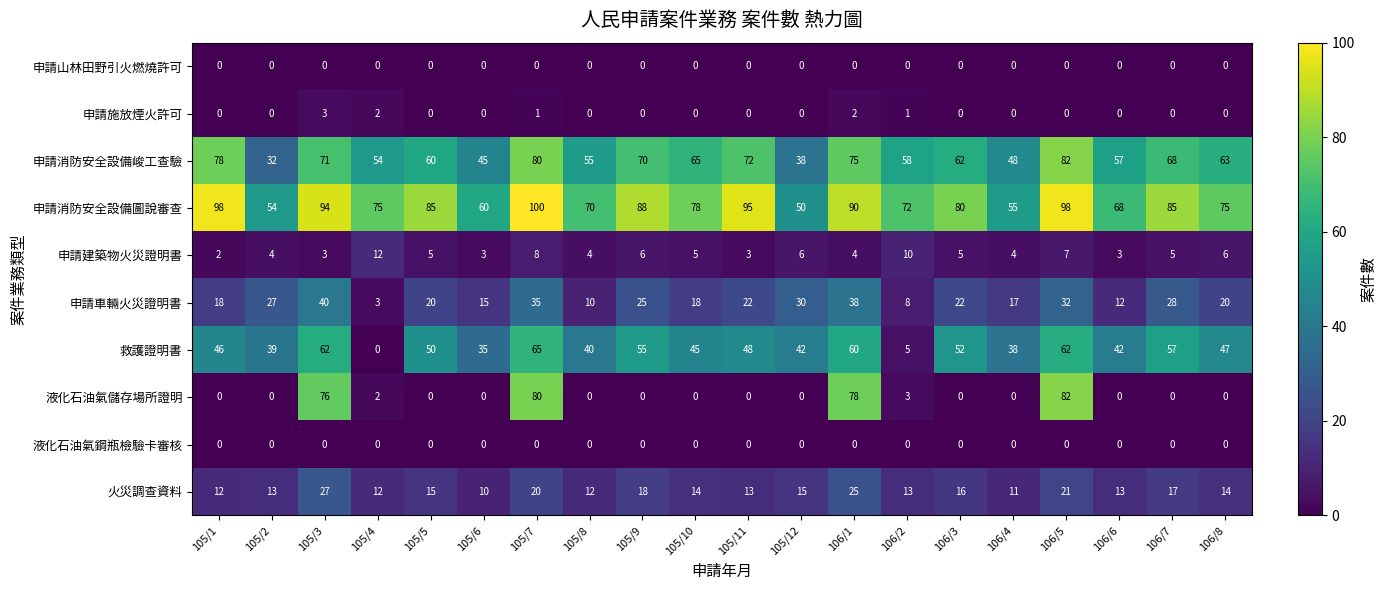

What is the average value of the 申請建築物火災證明書 series?

5